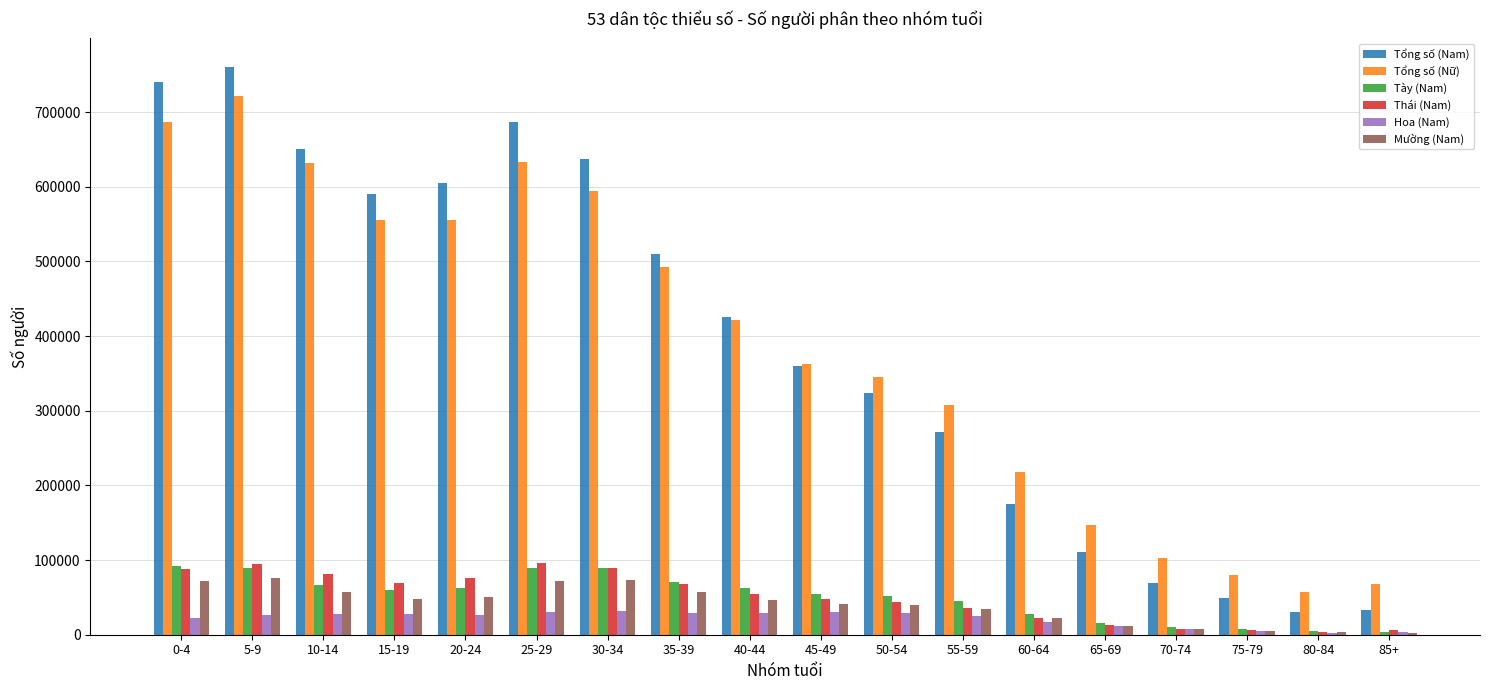

How many groups of bars are there?

18